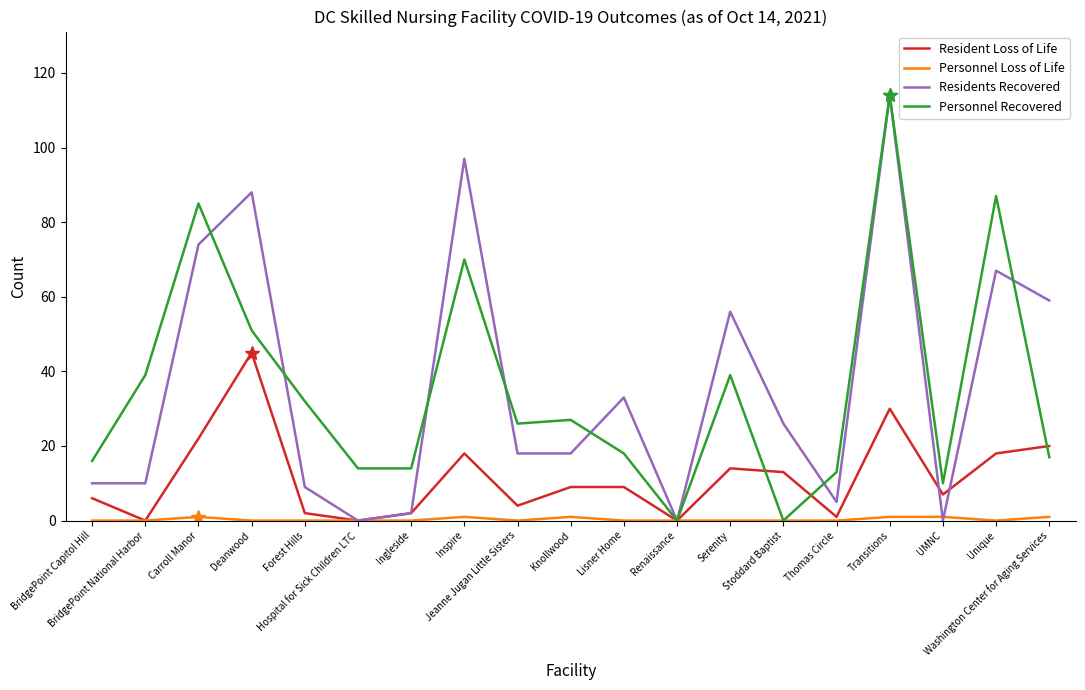

Where is the first local maximum for Personnel Recovered?

Carroll Manor